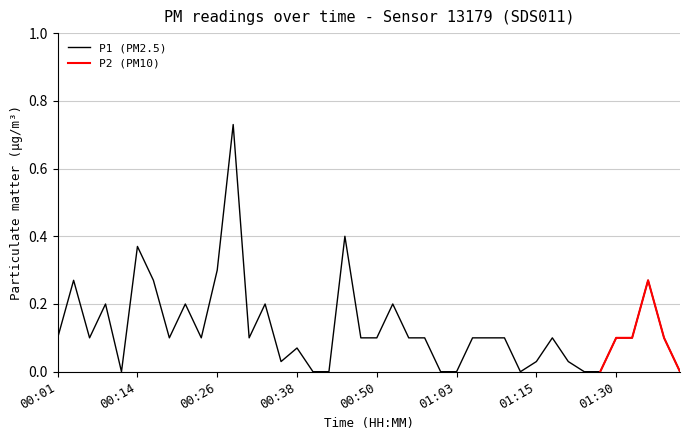

At which category does the data reach its first local peak?

00:04